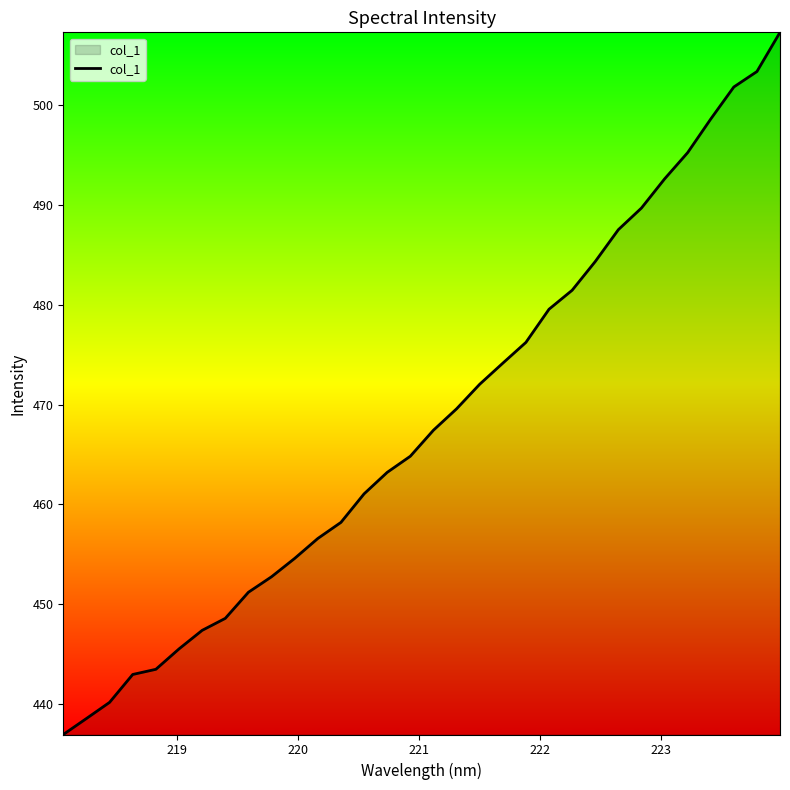

Reading left to right, transcribe all the data shown in this chart.

436.9	438.5	440.1	442.9	443.5	445.5	447.4	448.6	451.2	452.7	454.6	456.6	458.2	461.0	463.2	464.8	467.4	469.6	472.0	474.1	476.2	479.6	481.5	484.3	487.5	489.7	492.6	495.3	498.6	501.8	503.4	507.3